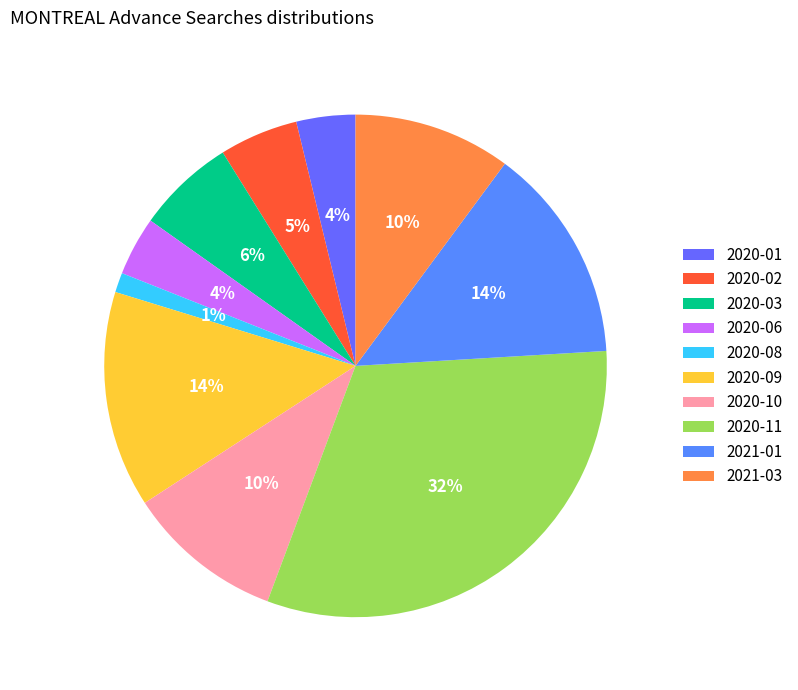

Count the number of slices in the pie.

10